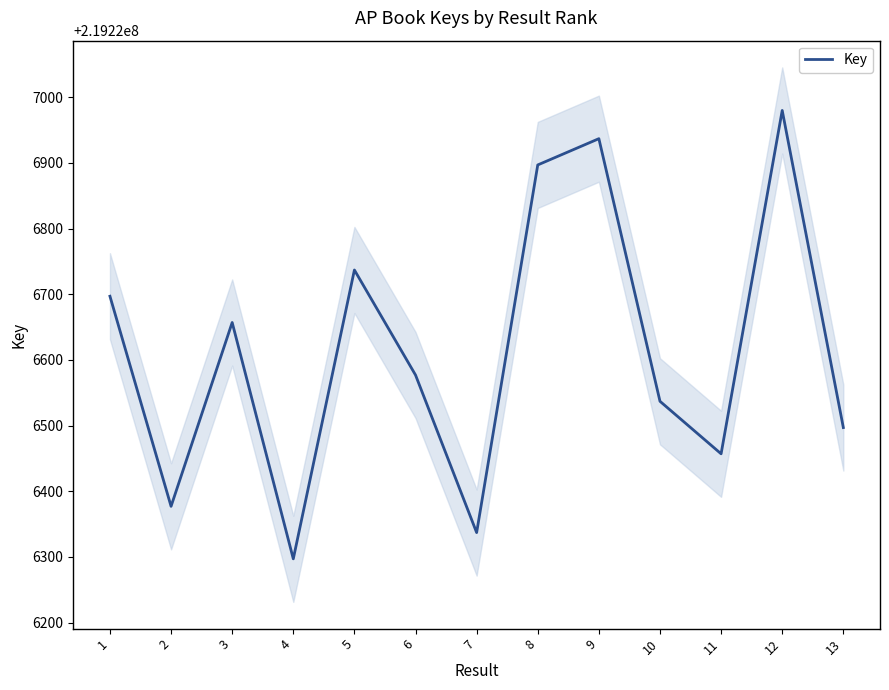

Is it true that the value at 5 is 219226737?

True